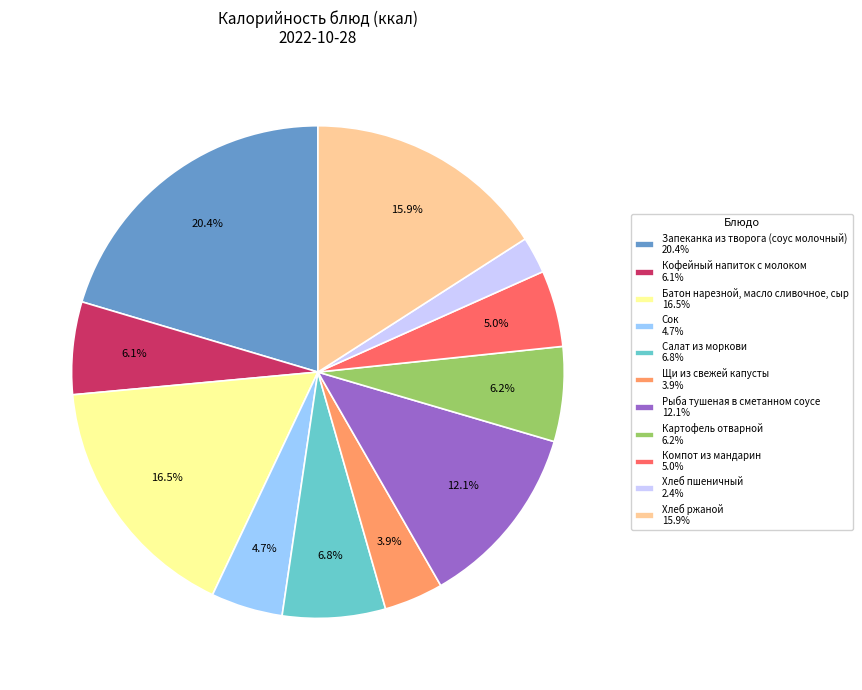

Does Хлеб ржаной represent more than half of the total?

No